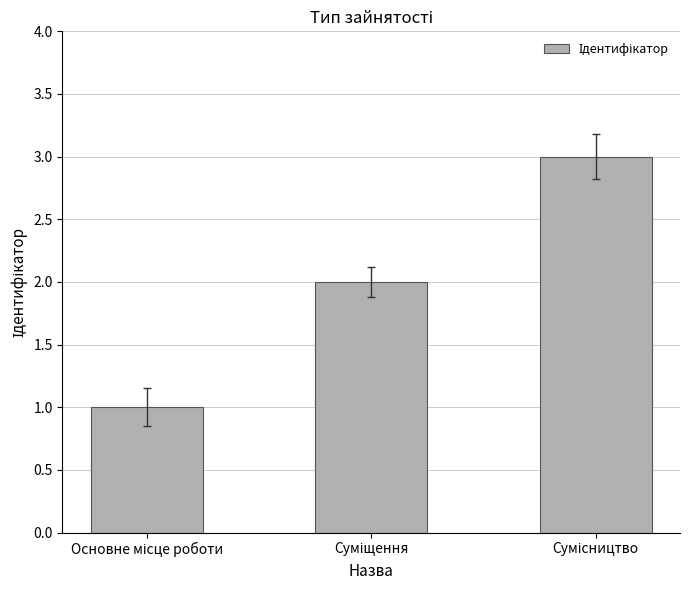

What is the sum of all values?

6